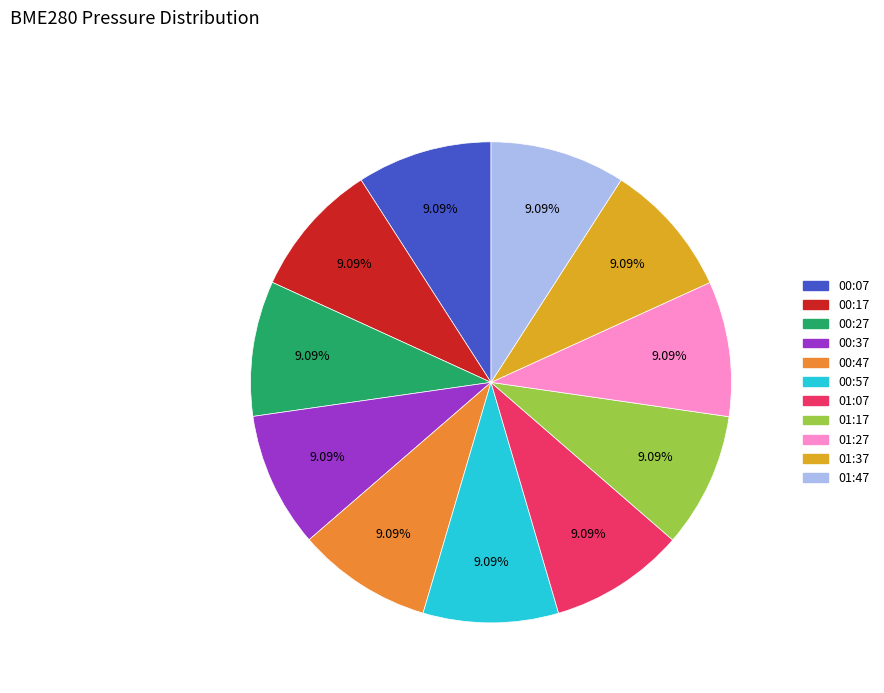

Count the number of slices in the pie.

11